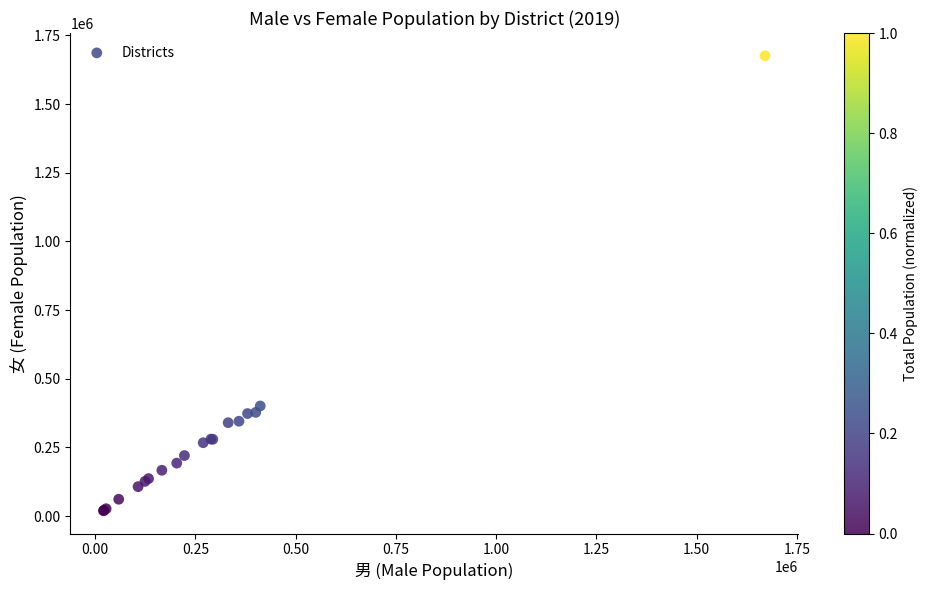

What Y value in the scatter plot is closest to 847919?

401215